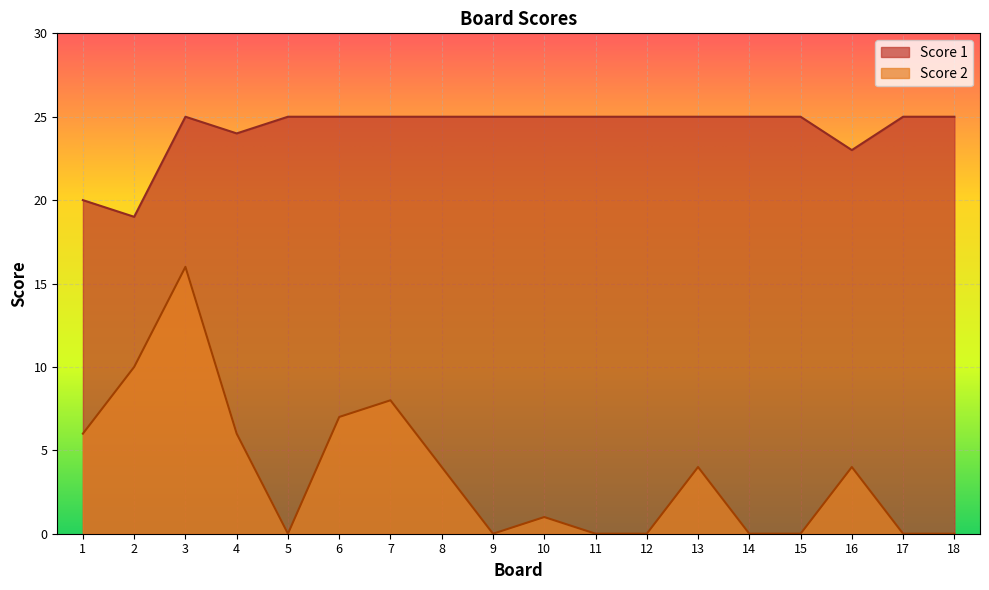

Rank the series at 8 from lowest to highest value.

Score 2, Score 1